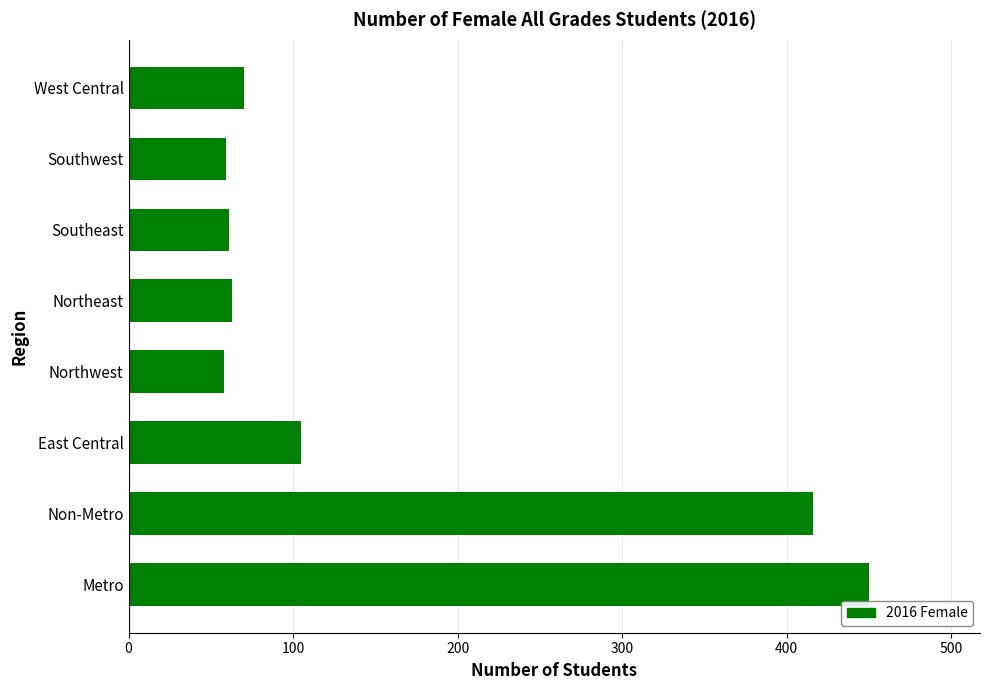

What is the average value?

160